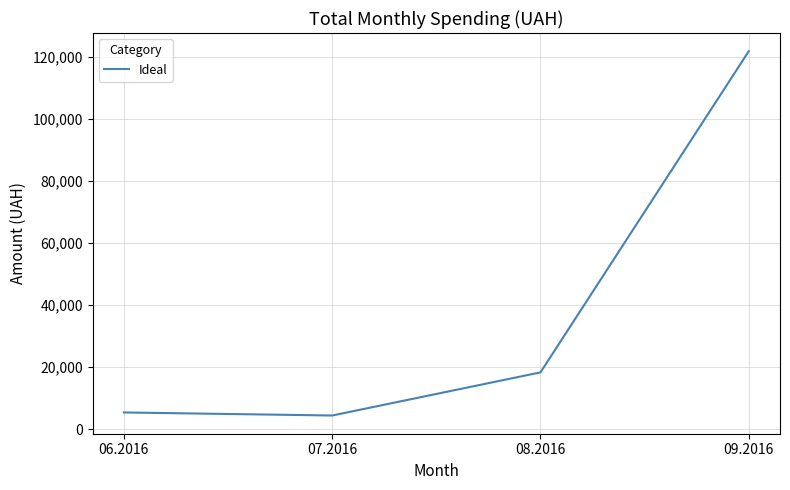

The chart shows a value of 166657.4 at 09.2016. True or false?

False